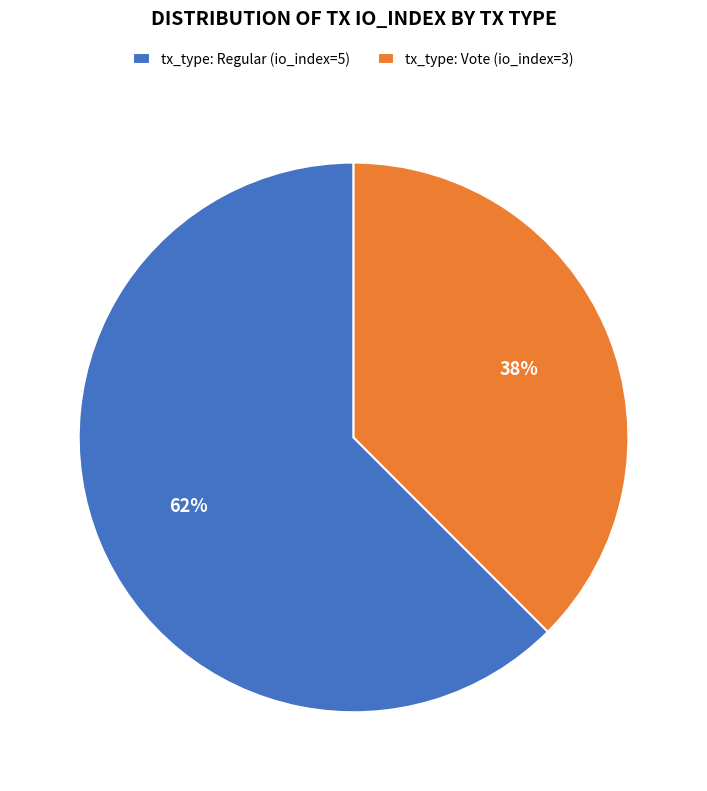

What is the smallest slice in the pie chart?

tx_type: Vote (io_index=3)